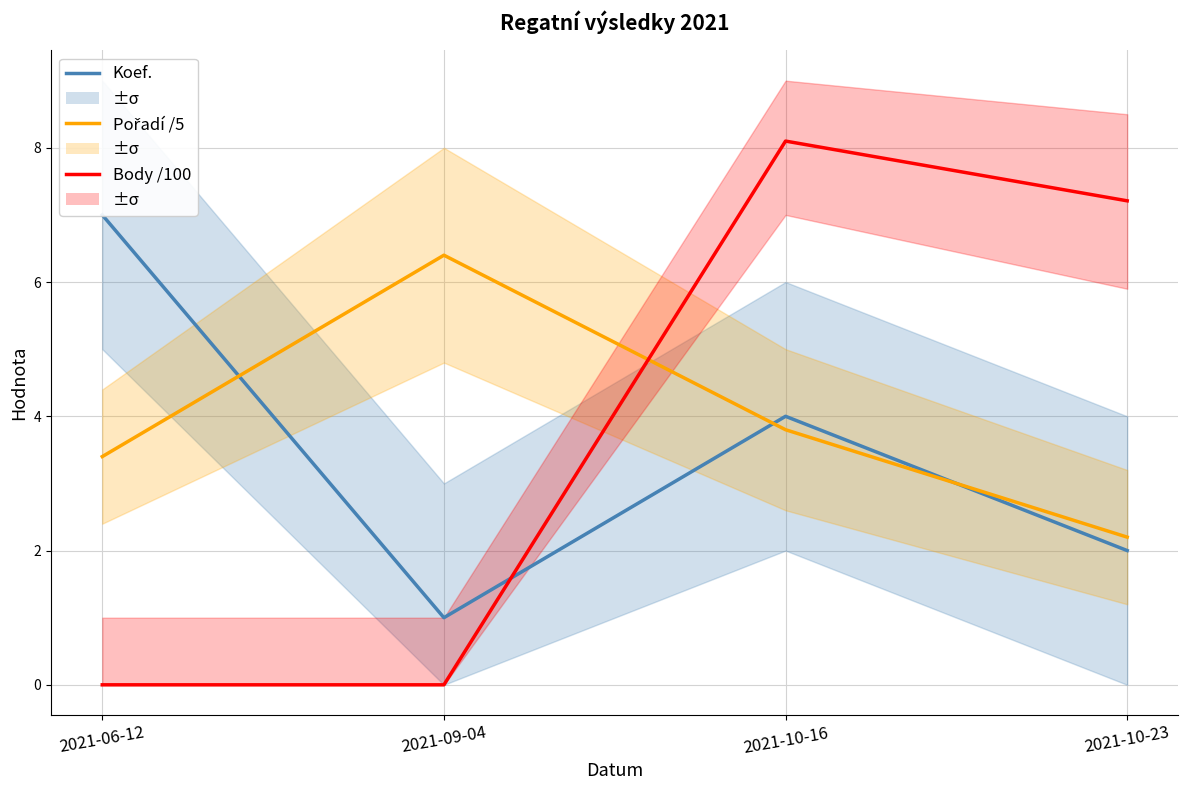

Is this an area chart (filled region under the line)?

No